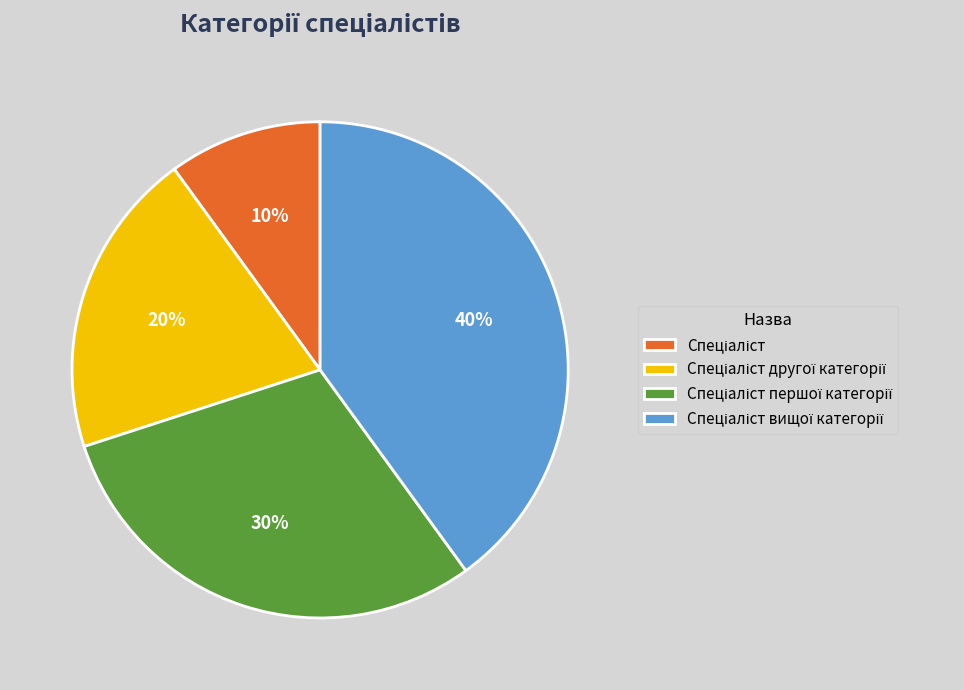

To the nearest percent, what is the average slice percentage?

25%